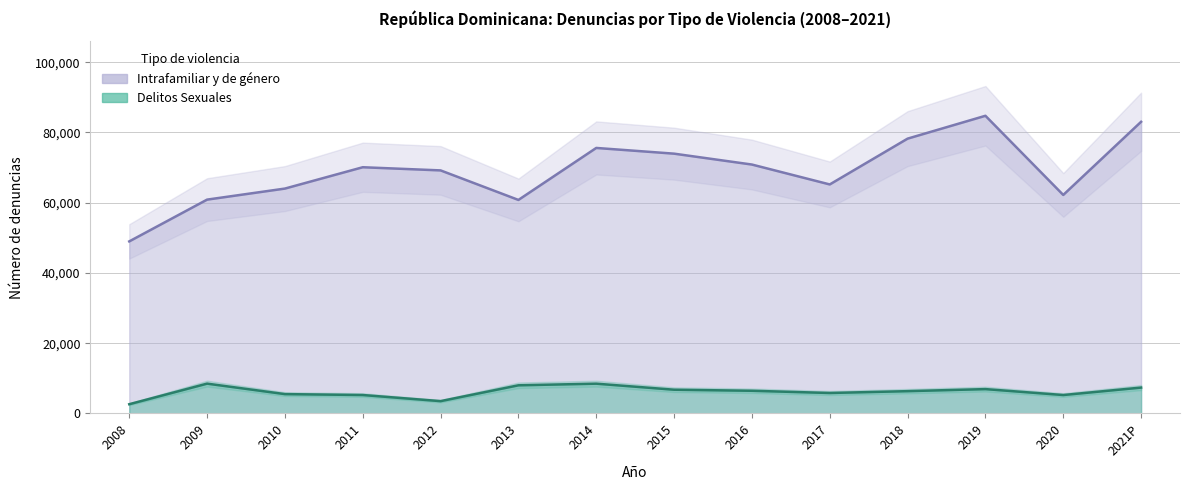

List the series in order of their overall mean, highest first.

Intrafamiliar y de género, Delitos Sexuales